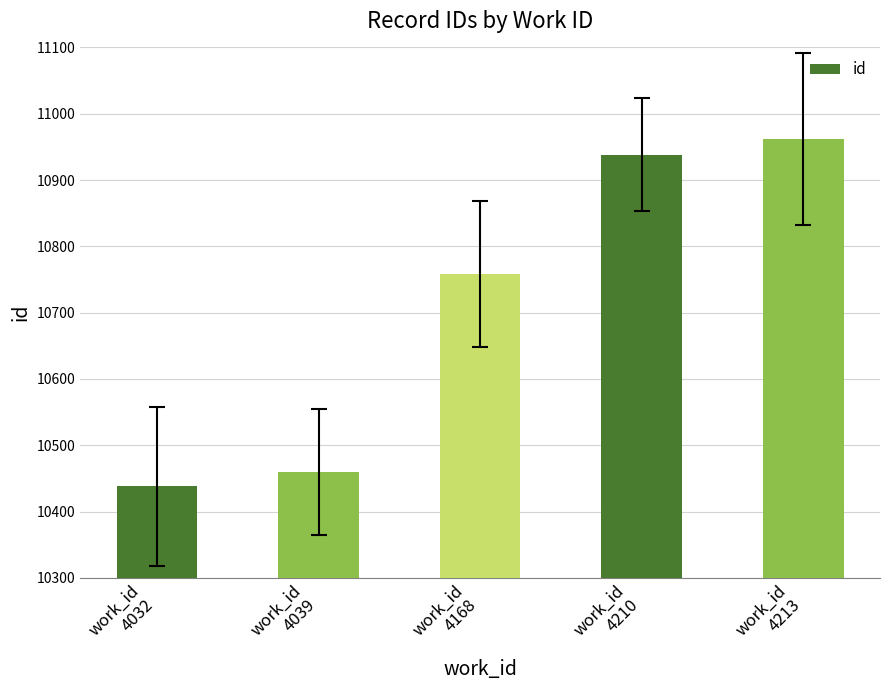

What is the smallest value displayed?

10438